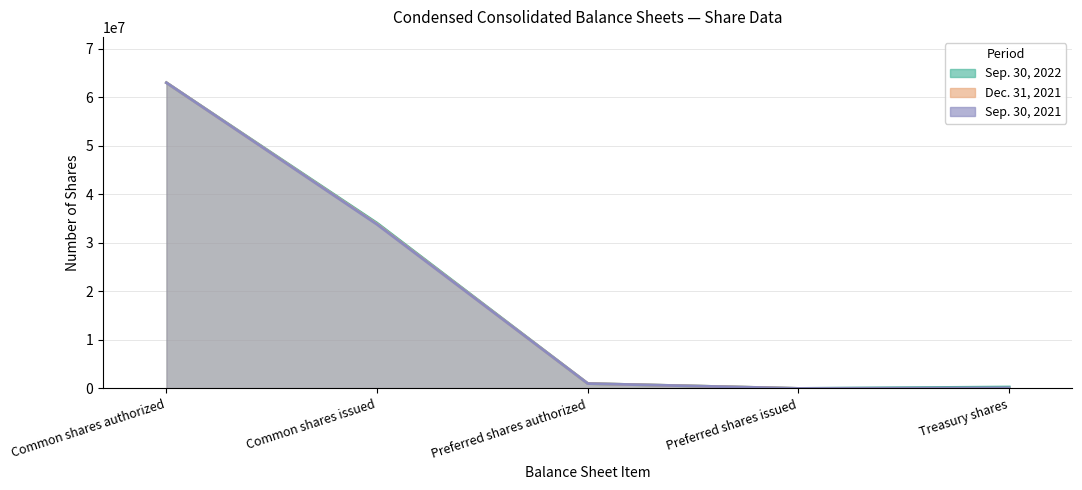

True or false: Sep. 30, 2022 has more than 0 points higher than both neighbors.

False